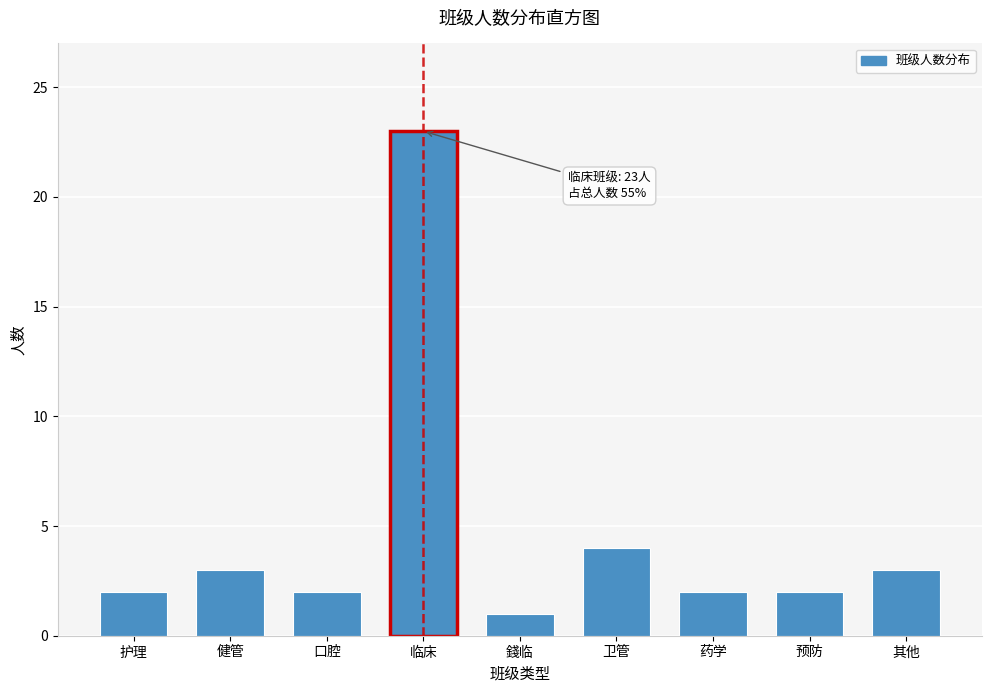

Reading left to right, list all the values displayed in this chart.

护理=2	健管=3	口腔=2	临床=23	錢临=1	卫管=4	药学=2	预防=2	其他=3